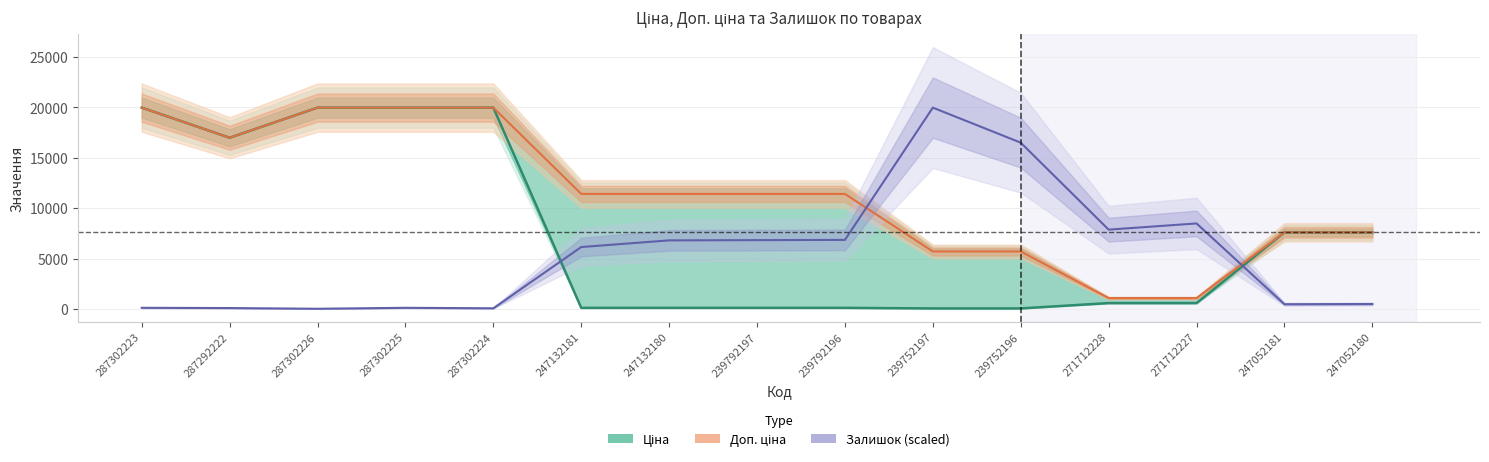

List the labels in order of Доп. ціна value, smallest first.

271712228, 271712227, 239752197, 239752196, 247052181, 247052180, 247132181, 247132180, 239792197, 239792196, 287292222, 287302223, 287302226, 287302225, 287302224